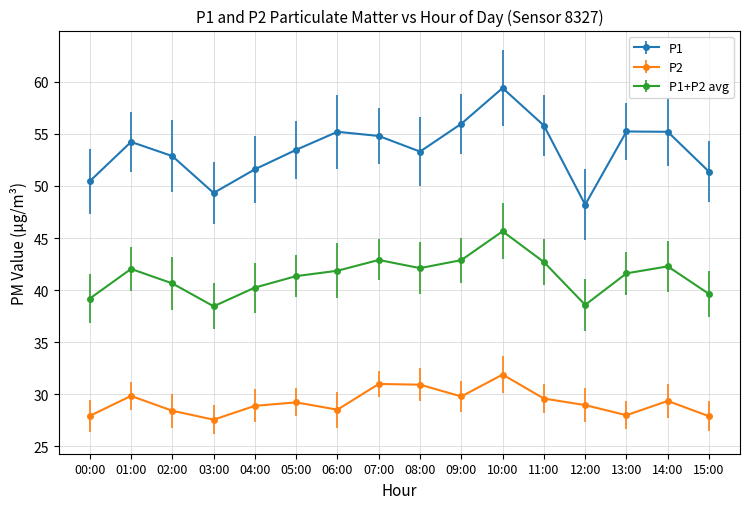

Is it true that P2 equals 9.8 at 11:00?

False